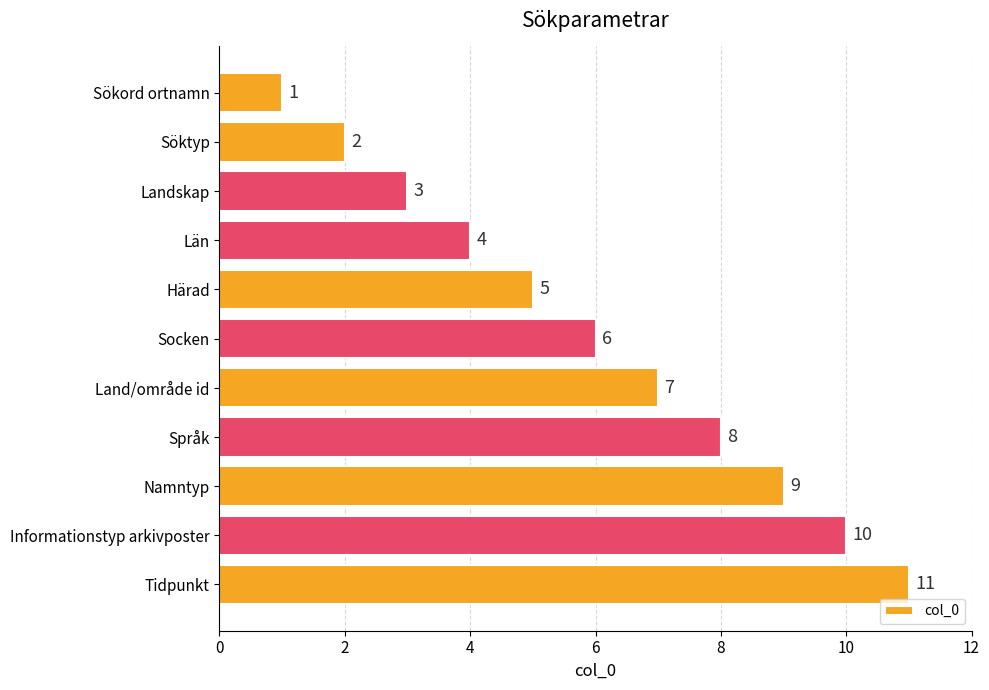

The chart shows a value of 5 at Namntyp. True or false?

False